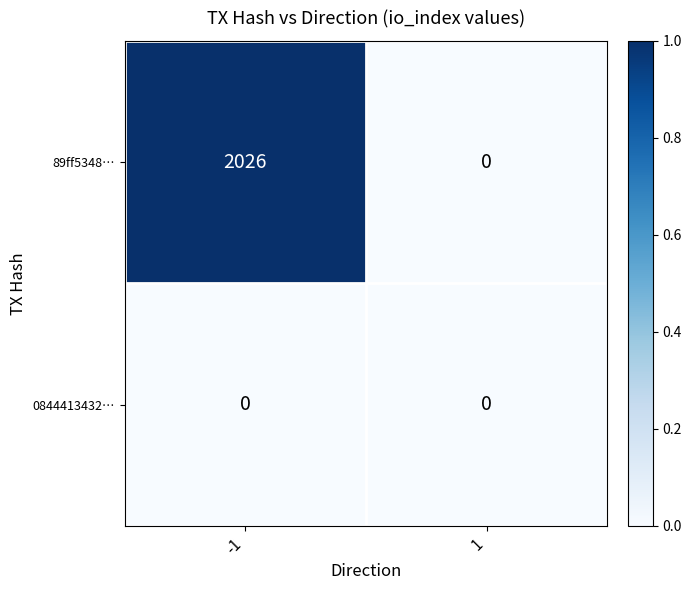

At which category does the chart reach its peak across all series?

-1